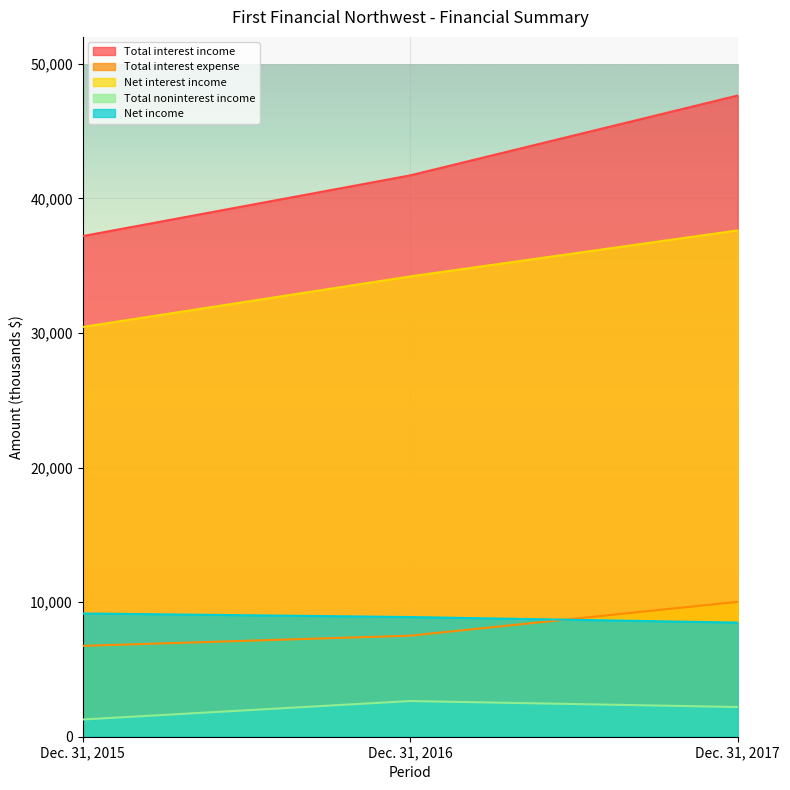

Count the Net interest income values in the range 30446 to 37622.

3